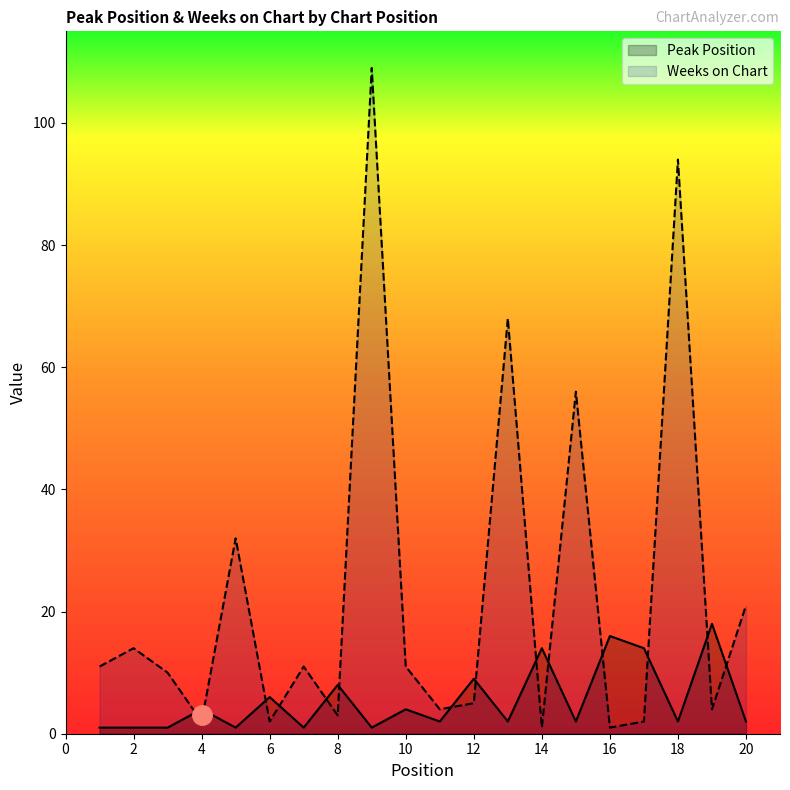

How many data points in Weeks on Chart are above 11?

7